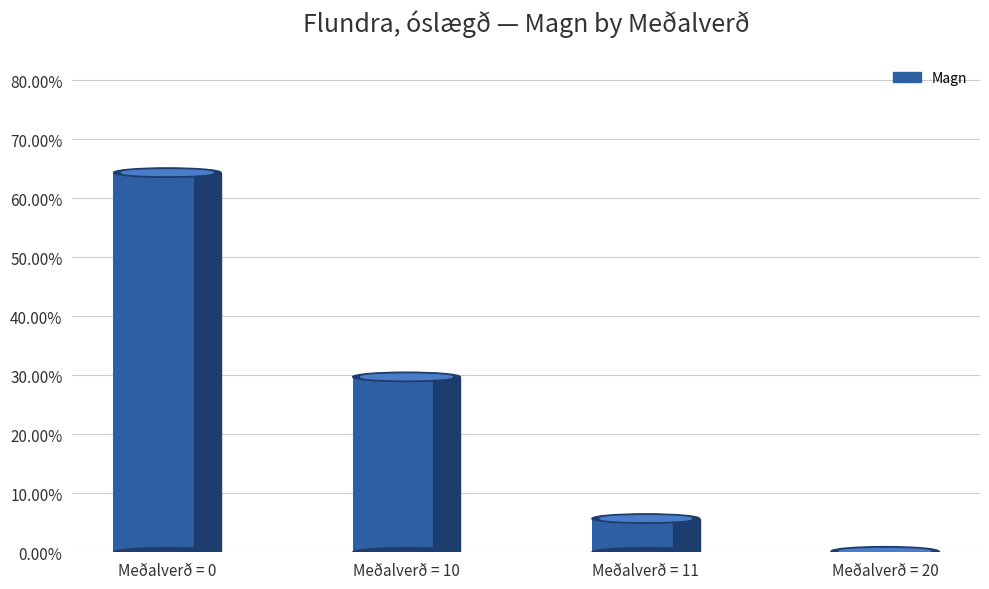

True or false: the data shows 0.0 at Meðalverð = 11.

False